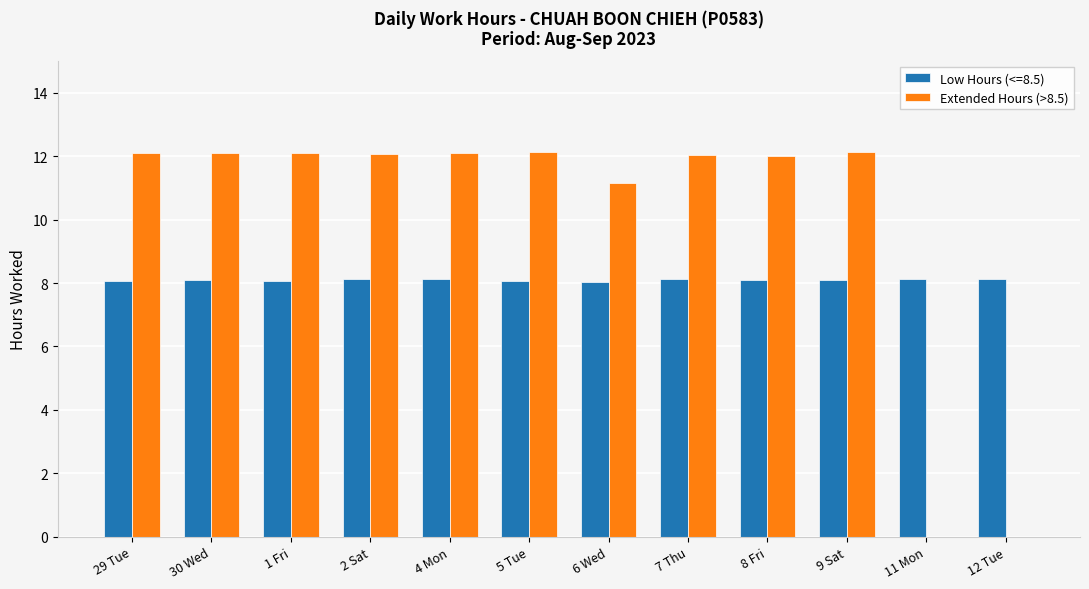

What is the sum of the Extended Hours (>8.5) values at 11 Mon and 30 Wed?

12.1